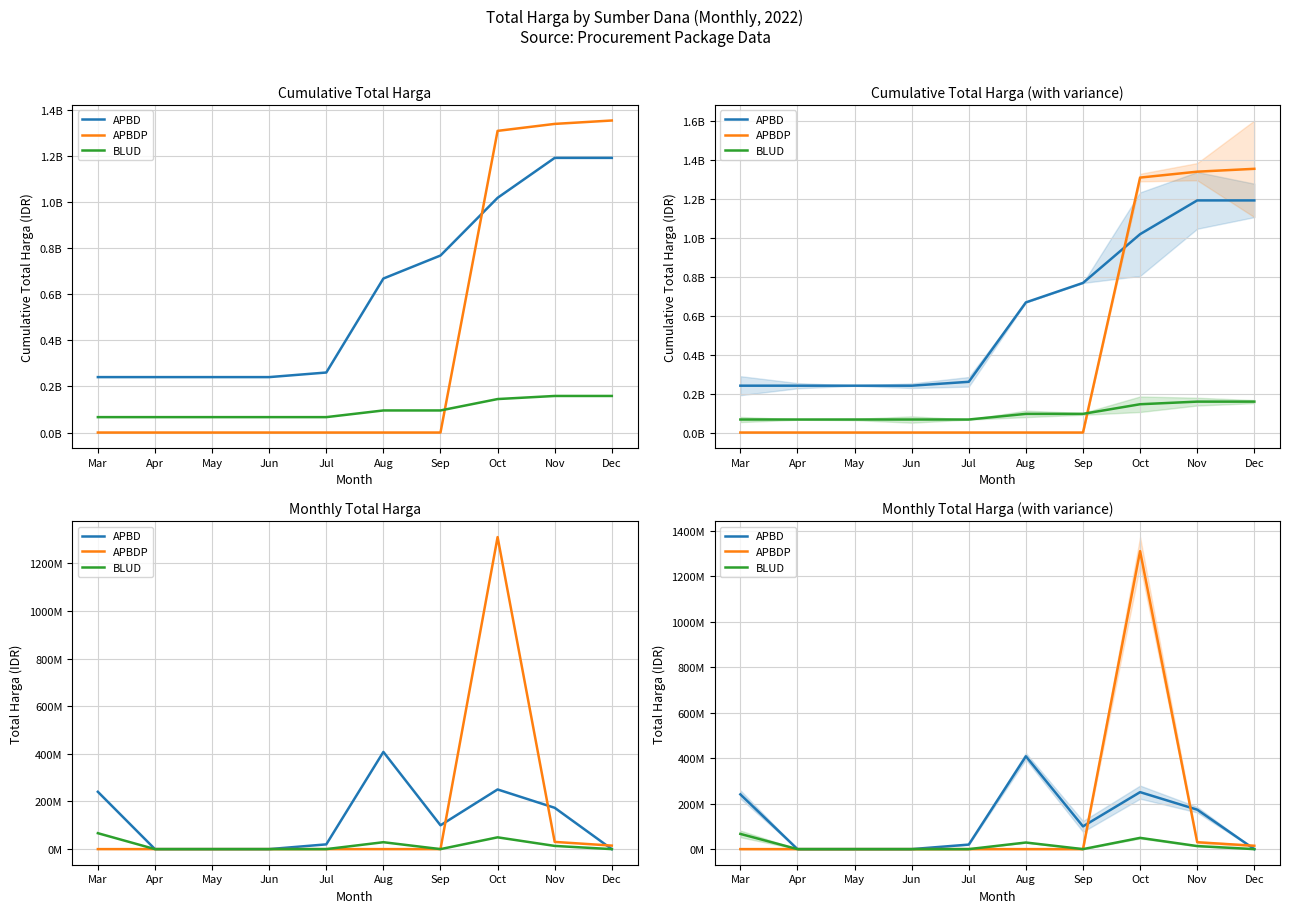

Reading left to right, transcribe all the data shown in this chart.

APBD: 240661495	0	0	0	19950000	408075000	100000000	250477000	173455000	0
APBDP: 0	0	0	0	0	0	0	1309893150	30293000	14750000
BLUD: 66871000	0	0	0	0	29000000	0	49478000	13442000	0